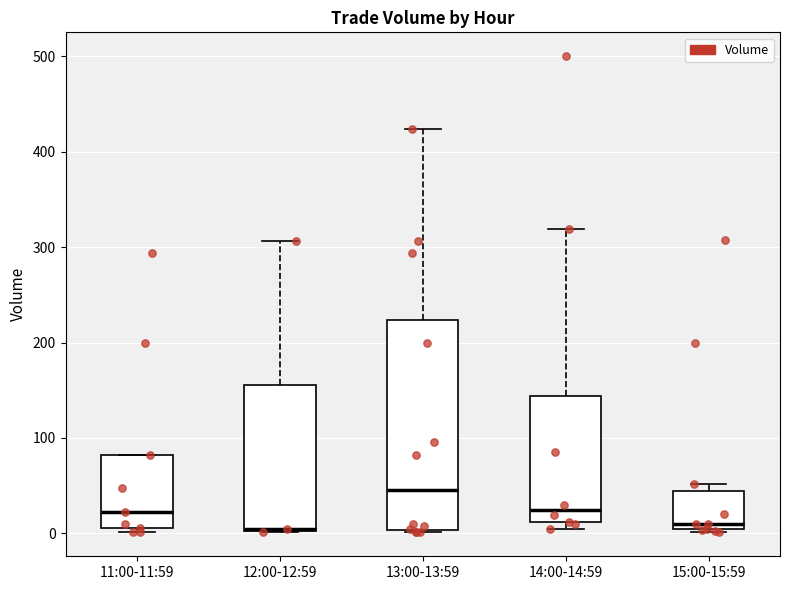

Reading left to right, transcribe this box plot: for each box, give where its median line is, the range the box spans, and where its two whiskers end, as read against the y-axis. The values are not printed on the chart, so give them approximately, as read against the axis.

11:00-11:59: median 20, box 10 to 80, whiskers 0 to 80
12:00-12:59: median 10 (drawn on the box's lower edge), box 0 to 160, whiskers 0 to 310
13:00-13:59: median 50, box 0 to 220, whiskers 0 to 420
14:00-14:59: median 20, box 10 to 140, whiskers 10 (just below the box's lower edge) to 320
15:00-15:59: median 10, box 0 to 40, whiskers 0 (just below the box's lower edge) to 50